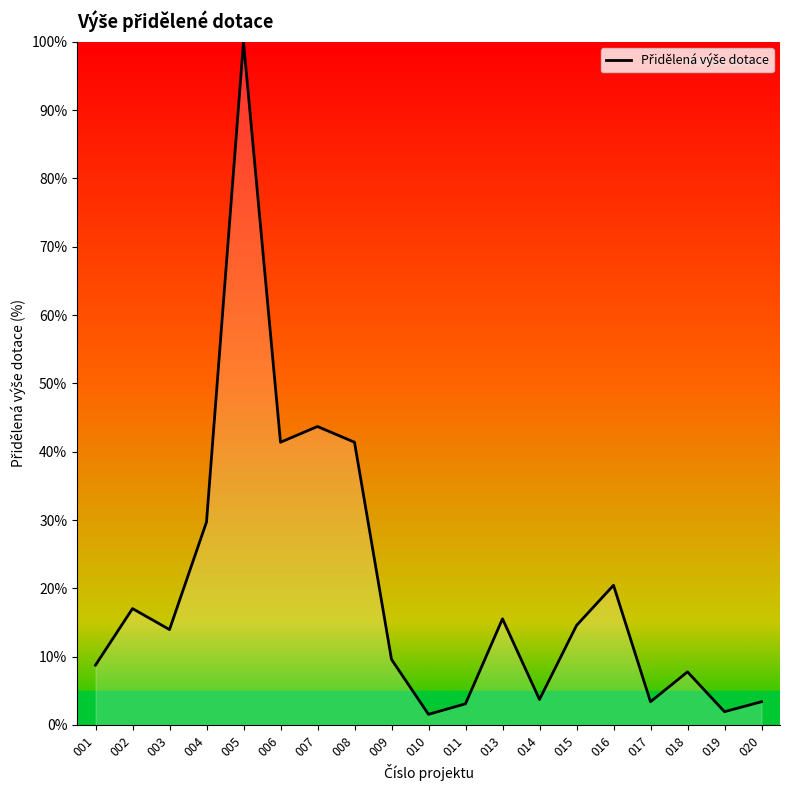

Where is the data nearest to the value 50?

007